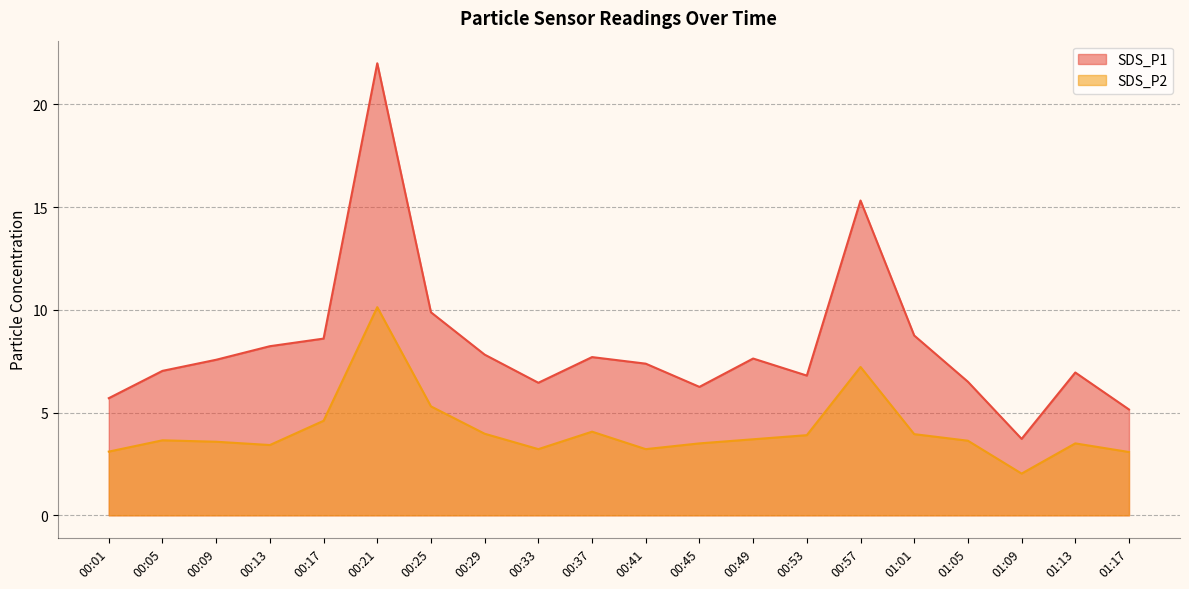

Which series has the largest range (max minus min)?

SDS_P1